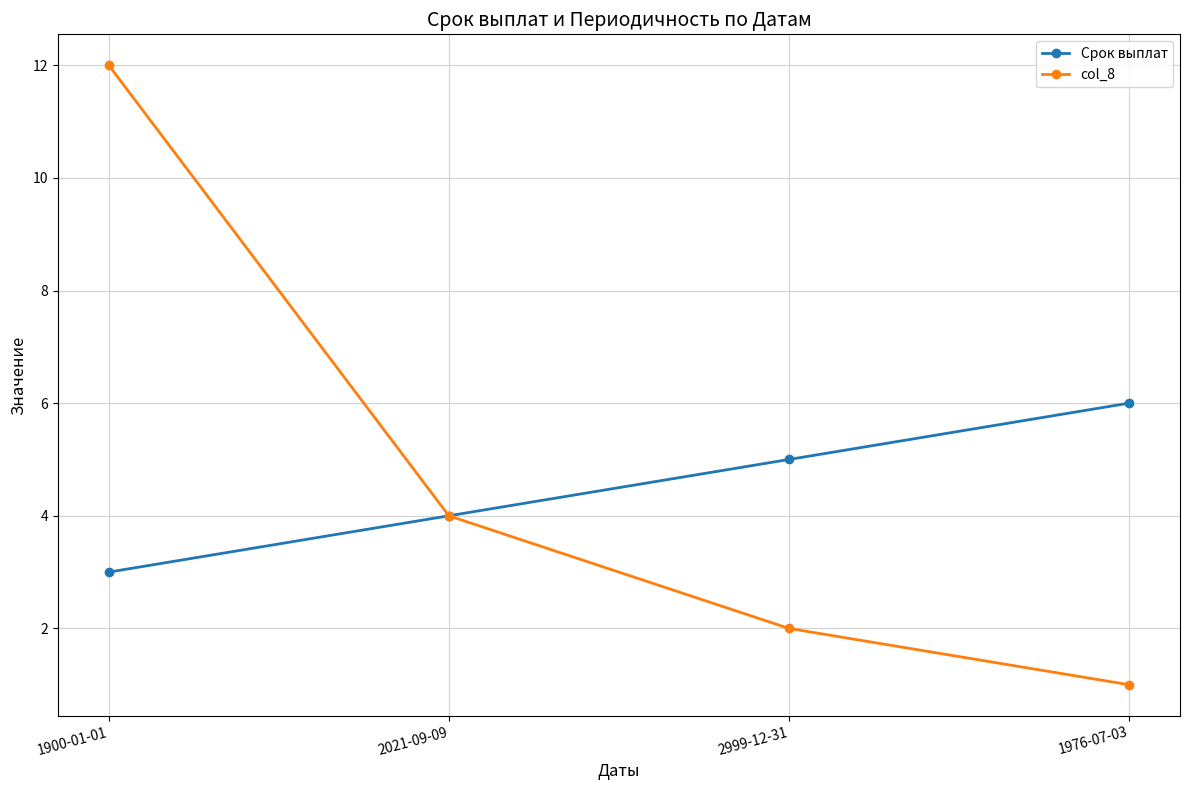

Rank the categories by Срок выплат value from highest to lowest.

1976-07-03, 2999-12-31, 2021-09-09, 1900-01-01